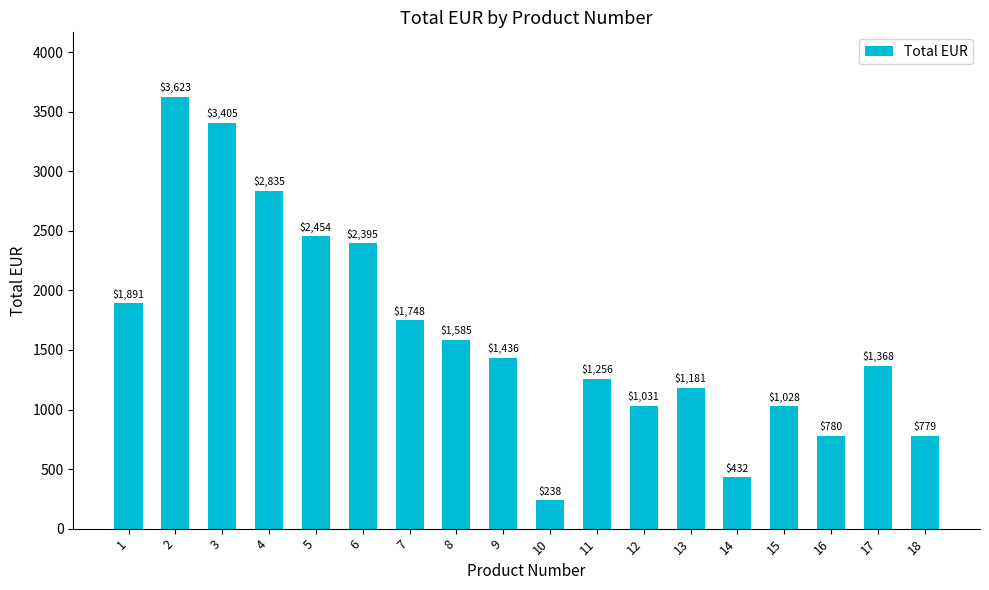

Count the number of categories in the chart.

18